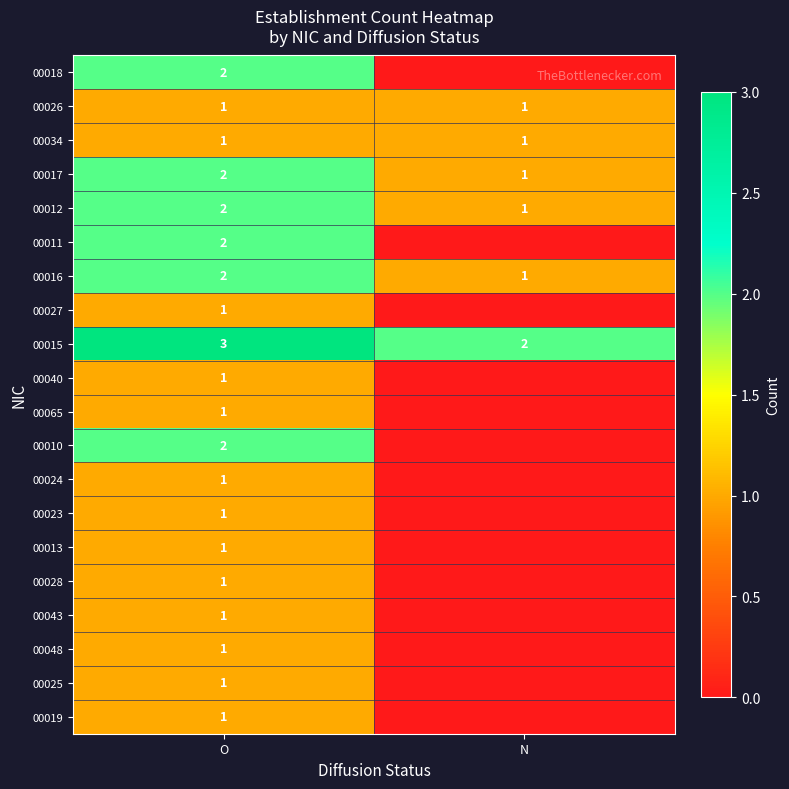

At which label does 00017 reach its peak?

O